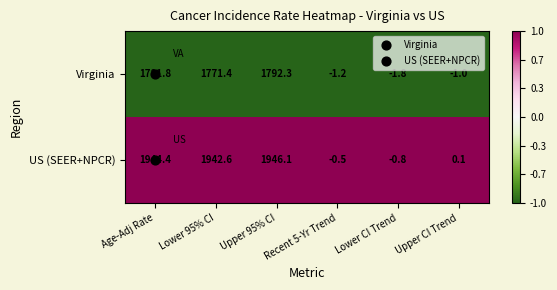

At which label does US (SEER+NPCR) first exceed 1942?

Age-Adj Rate